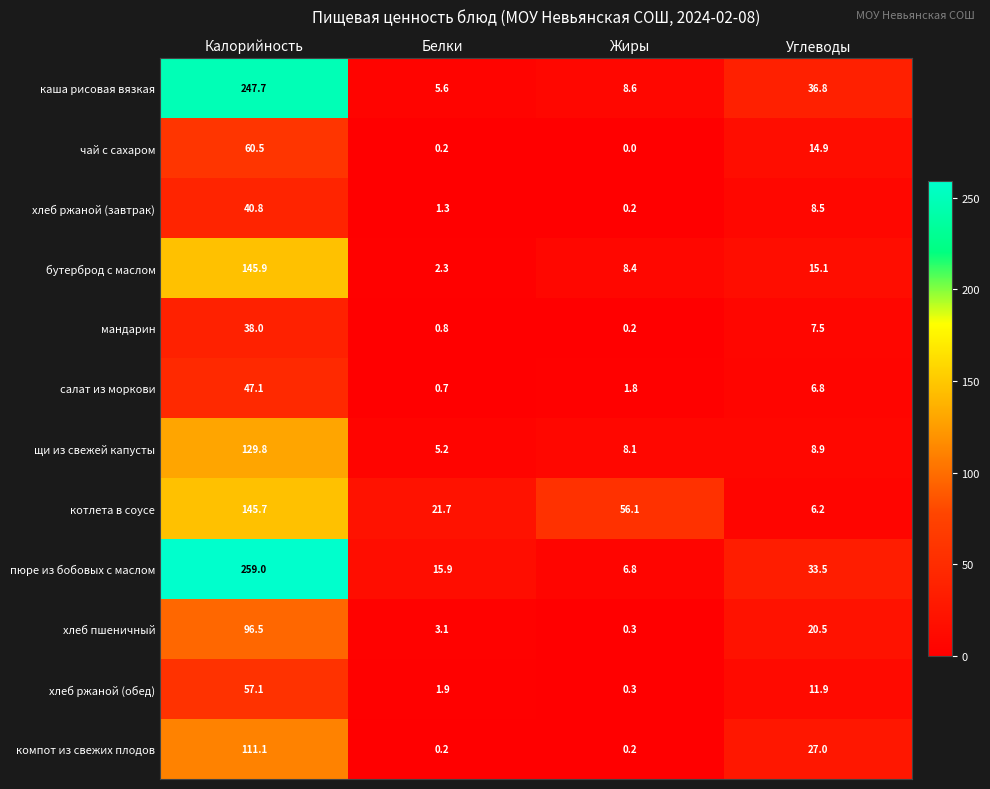

What is the maximum value shown in the chart?

259.0